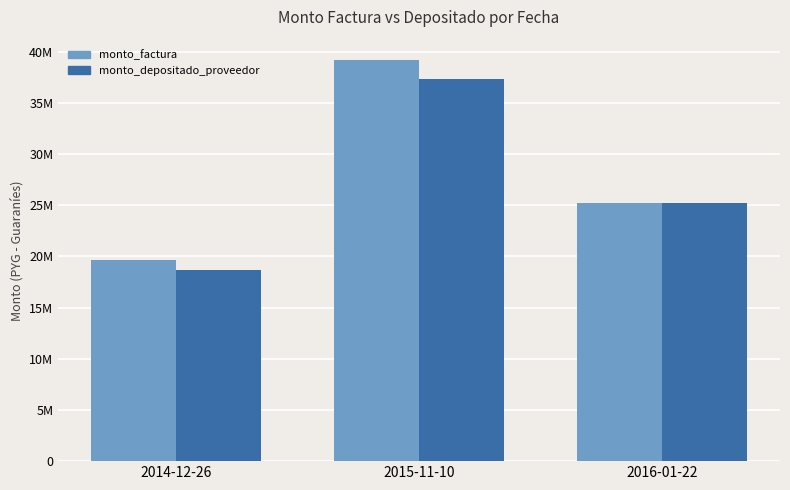

List the series in order of their peak value, lowest first.

monto_depositado_proveedor, monto_factura